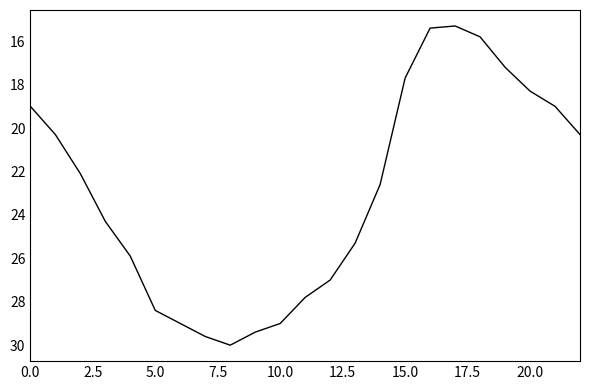

How many interior local peaks (higher than both neighbors) does the data have?

1